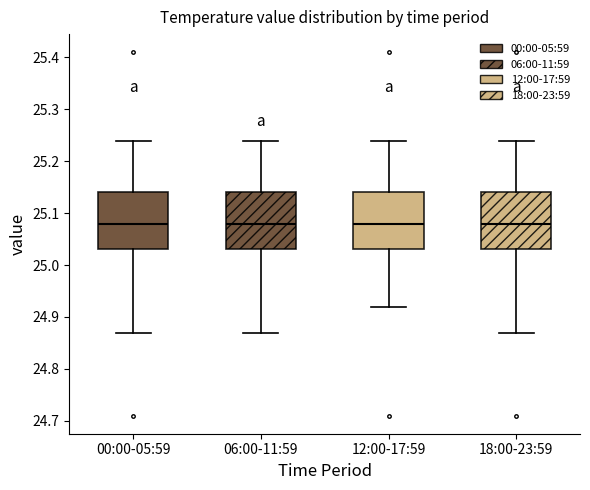

Reading left to right, transcribe this box plot: for each box, give where its median line is, the range the box spans, and where its two whiskers end, as read against the y-axis. The values are not printed on the chart, so give them approximately, as read against the axis.

00:00-05:59: median 25.08, box 25.03 to 25.14, whiskers 24.87 to 25.24
06:00-11:59: median 25.08, box 25.03 to 25.14, whiskers 24.87 to 25.24
12:00-17:59: median 25.08, box 25.03 to 25.14, whiskers 24.92 to 25.24
18:00-23:59: median 25.08, box 25.03 to 25.14, whiskers 24.87 to 25.24